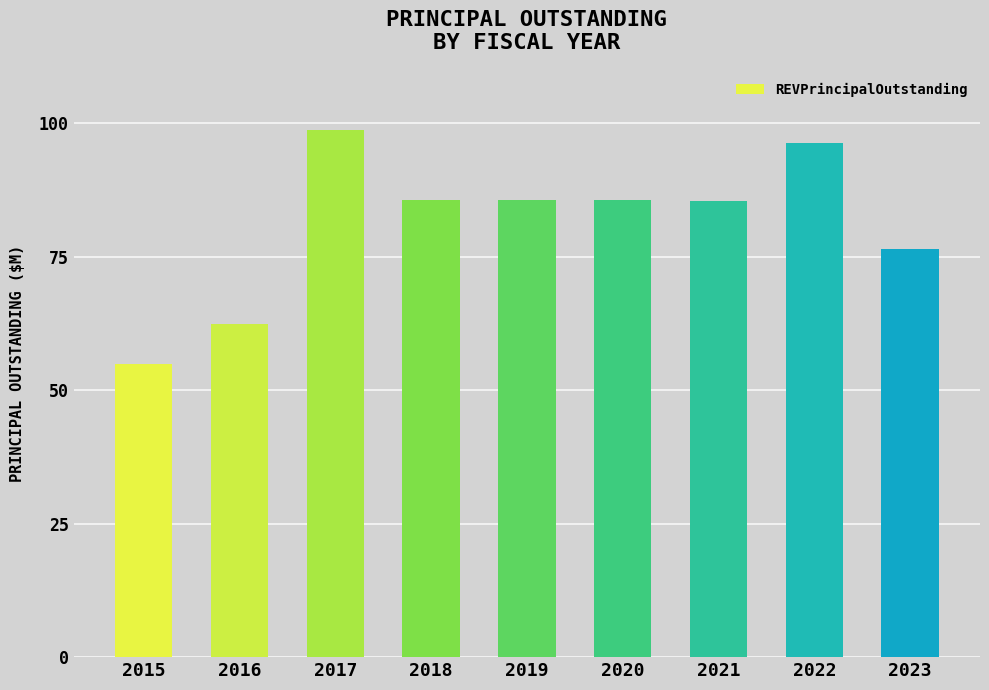

Where does the data first go above 85650000?

2017